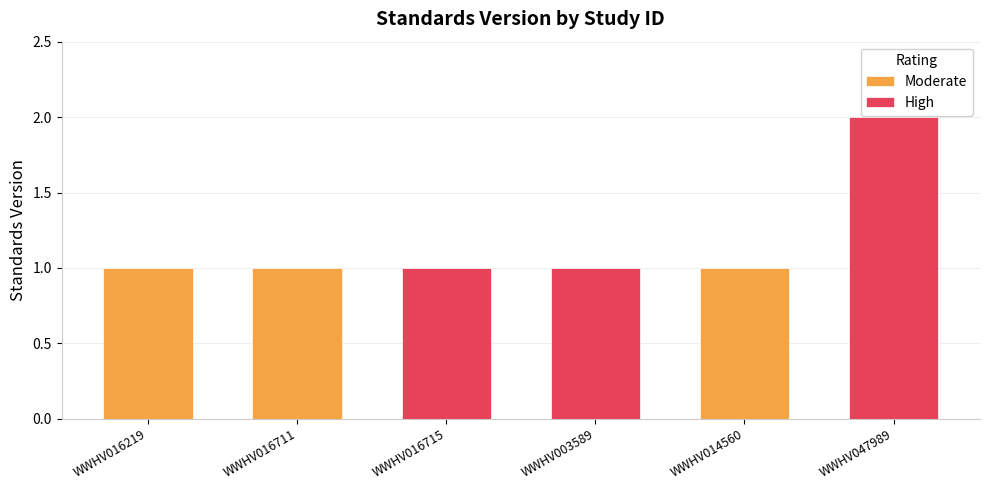

Reading right to left, list all the values displayed in this chart.

Moderate: 1	1	1
High: 2	1	1